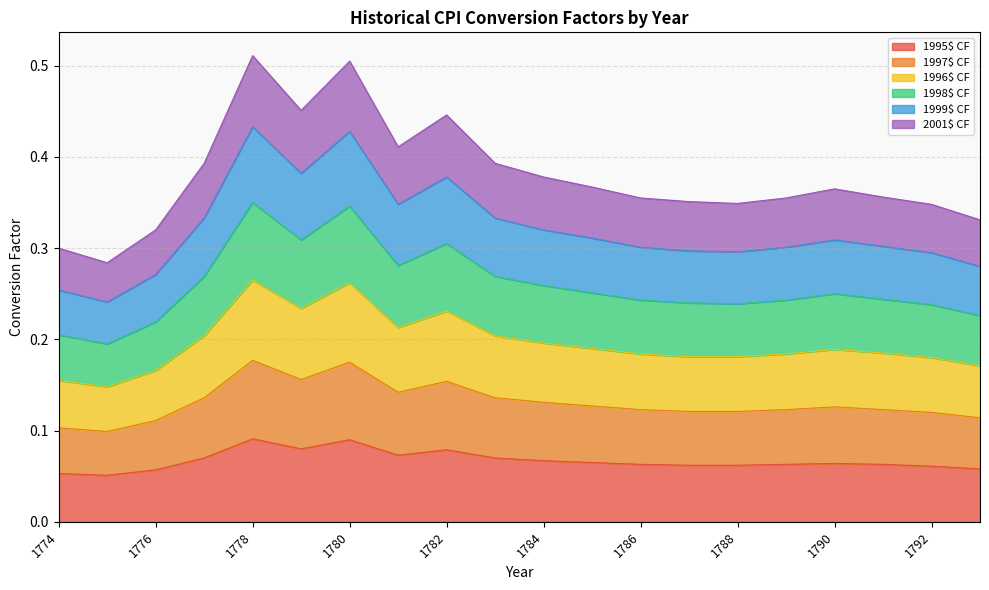

Which series has the widest spread of values?

1998$ CF